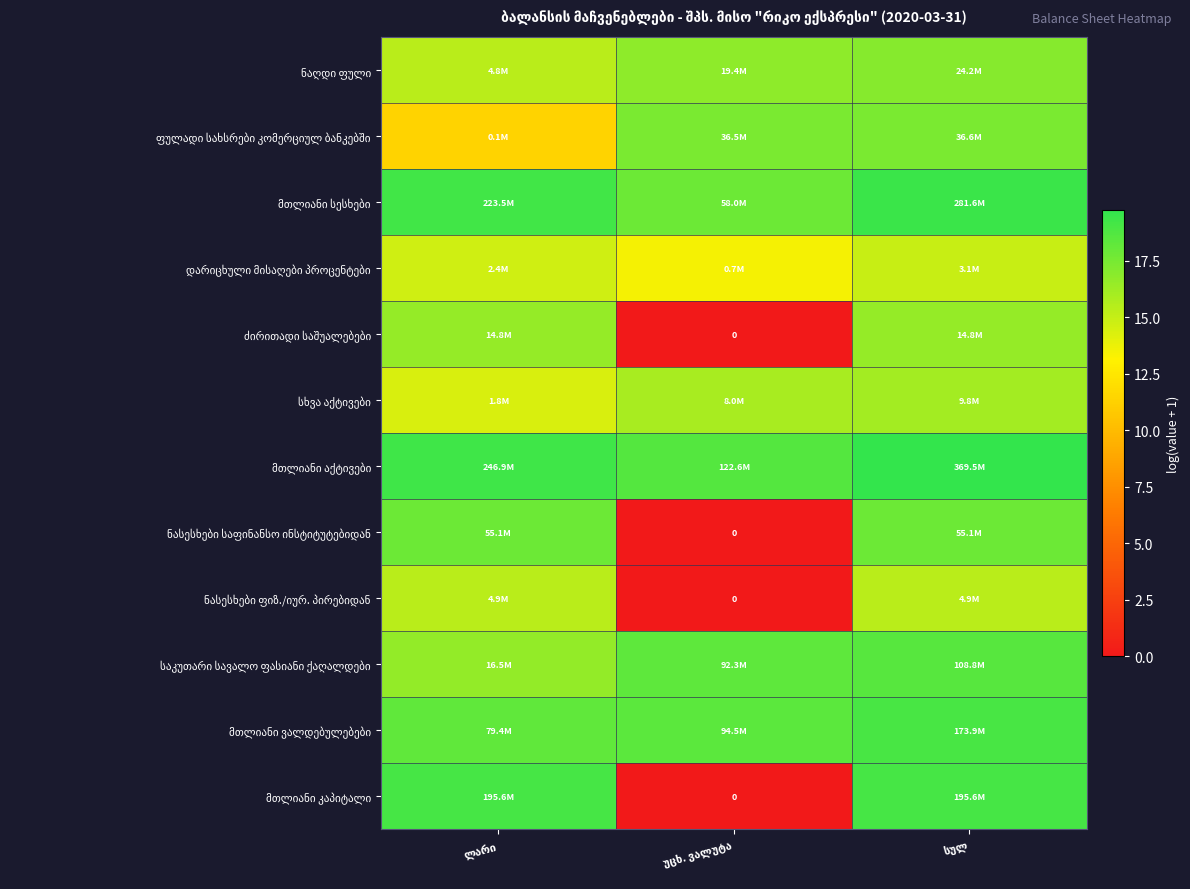

How many values in the საკუთარი სავალო ფასიანი ქაღალდები series exceed 18?

2